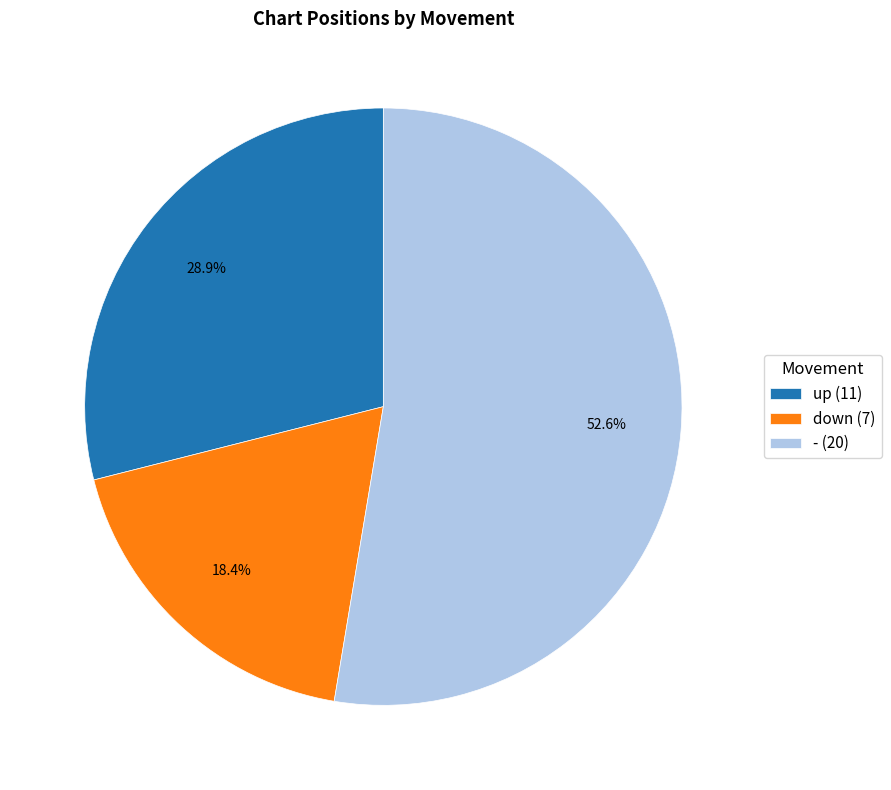

What is the majority slice?

-